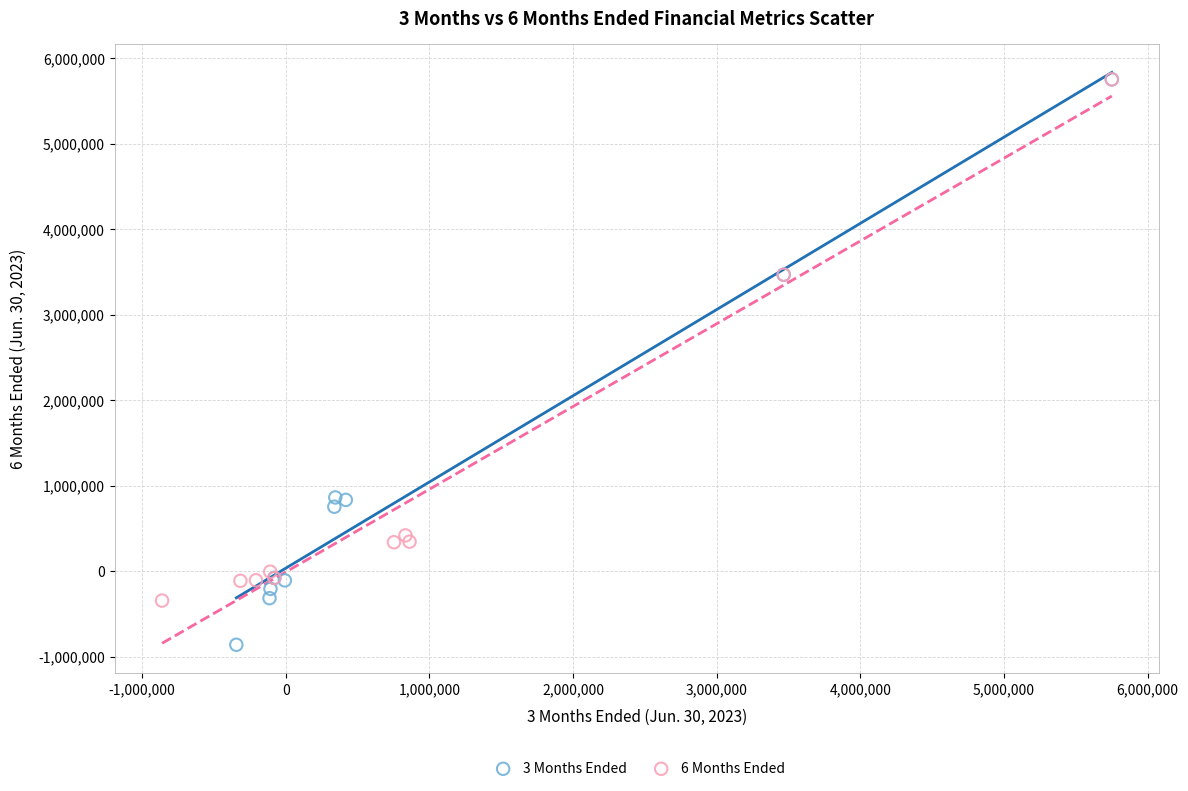

Which series reaches the minimum Y coordinate?

3 Months Ended